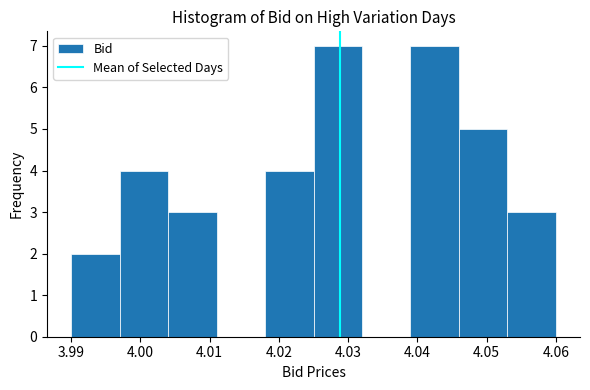

Reading left to right, list every bar in this chart as the range it spans on the x-axis followed by its height. The values are not printed on the chart, so give them approximately, as read against the axis.

3.990 to 3.997: 2
3.997 to 4.004: 4
4.004 to 4.011: 3
4.011 to 4.018: 0
4.018 to 4.025: 4
4.025 to 4.032: 7
4.032 to 4.039: 0
4.039 to 4.046: 7
4.046 to 4.053: 5
4.053 to 4.060: 3